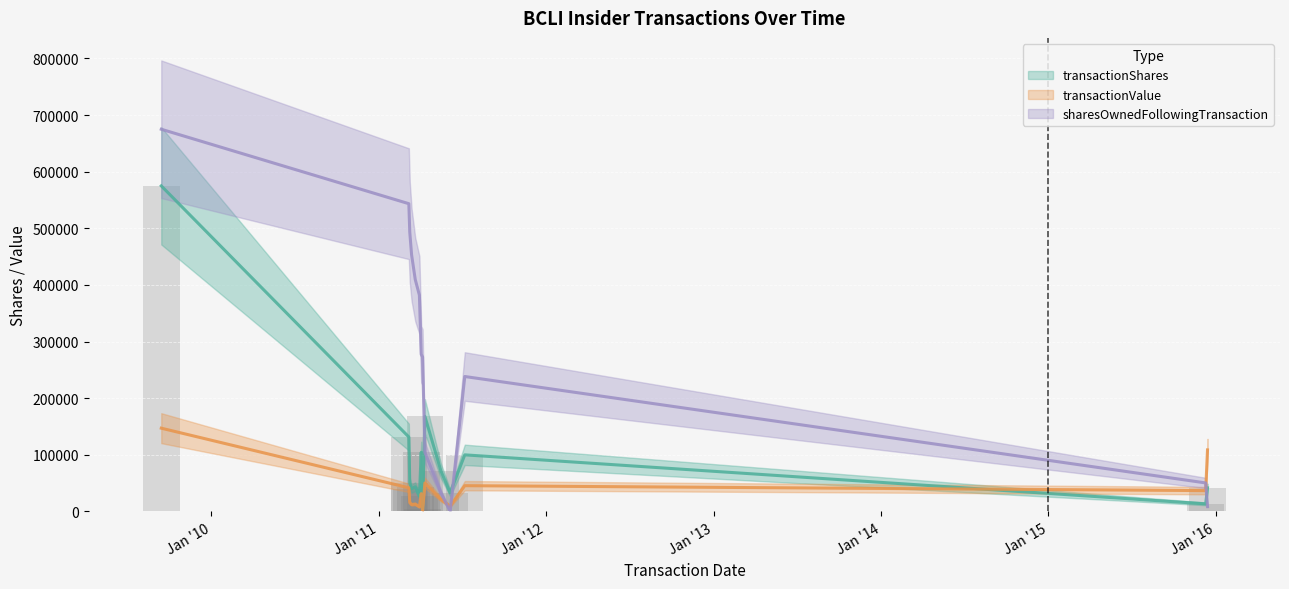

What is the sum of the sharesOwnedFollowingTransaction values at 2011-03-08 and 2011-03-10?

1037064